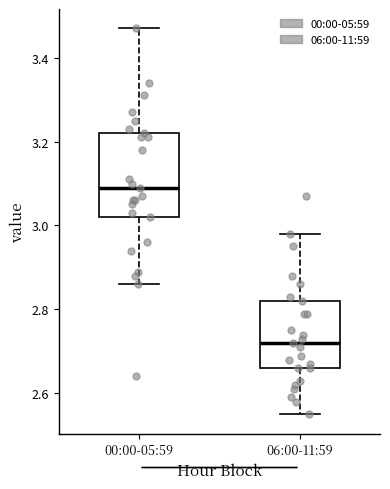

Which box has the lowest median line?

06:00-11:59